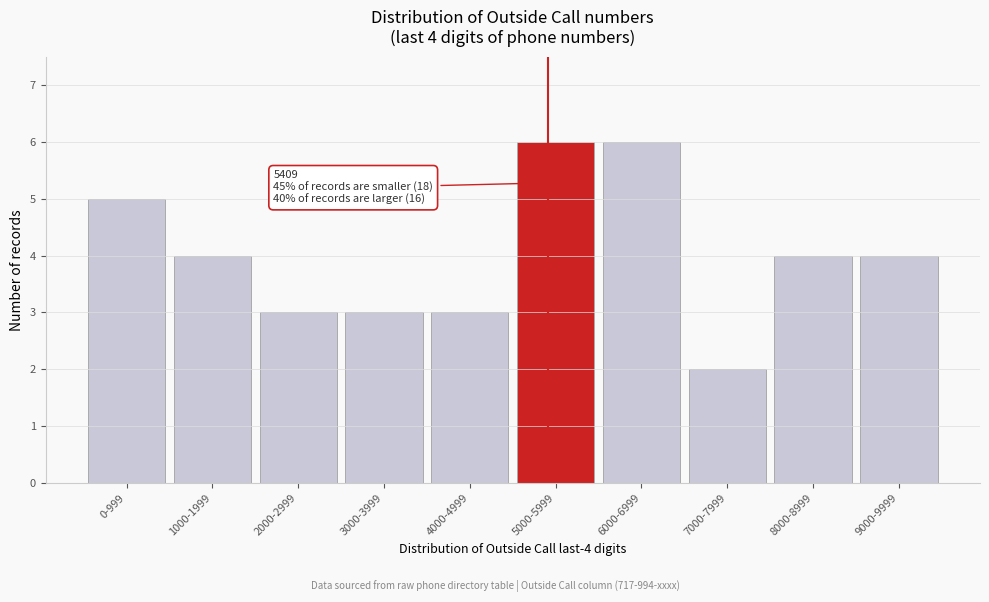

Reading left to right, list all the values displayed in this chart.

0-999=5	1000-1999=4	2000-2999=3	3000-3999=3	4000-4999=3	5000-5999=6	6000-6999=6	7000-7999=2	8000-8999=4	9000-9999=4